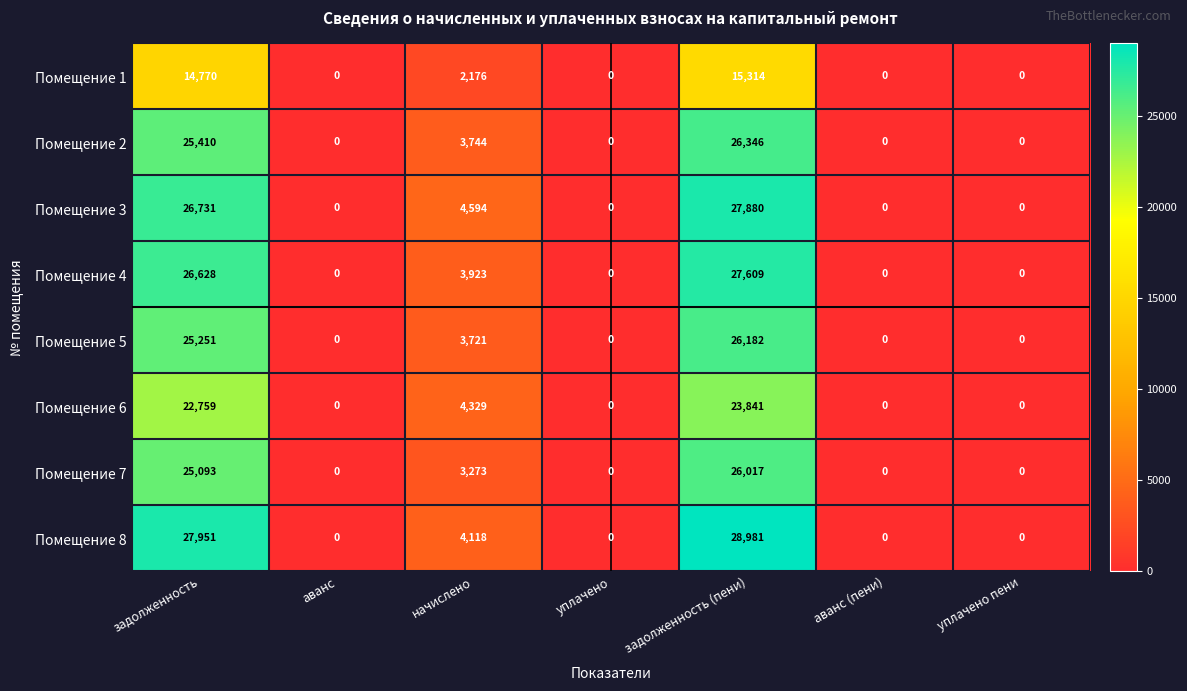

List the series in order of their peak value, highest first.

Помещение 8, Помещение 3, Помещение 4, Помещение 2, Помещение 5, Помещение 7, Помещение 6, Помещение 1